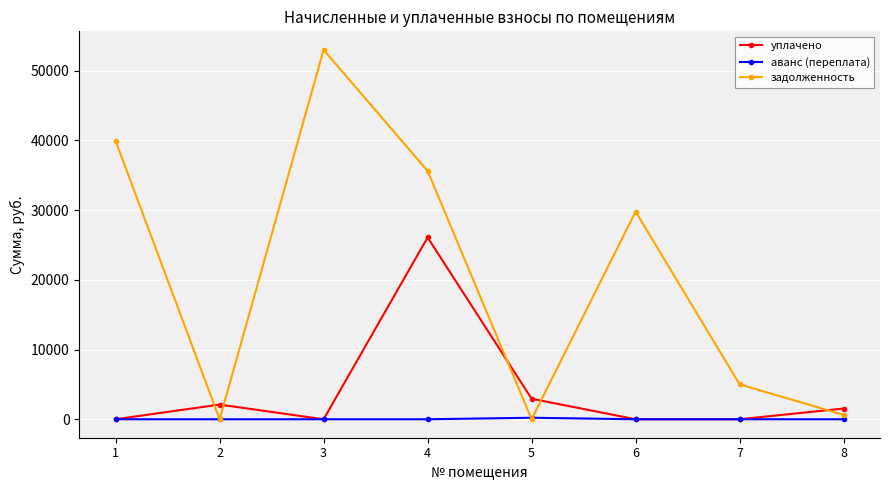

Which series has the largest total across all categories?

задолженность